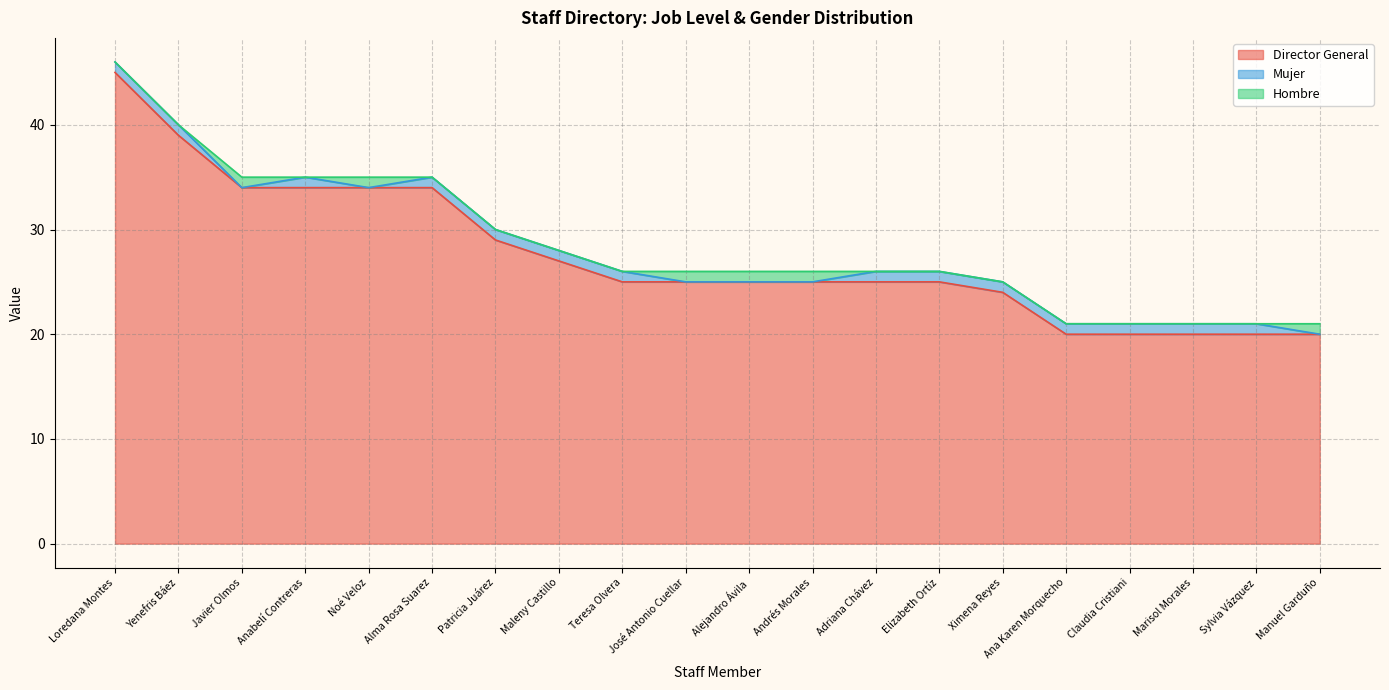

Is the value of Mujer at Alma Rosa Suarez greater than the value of Director General at Noé Veloz?

No